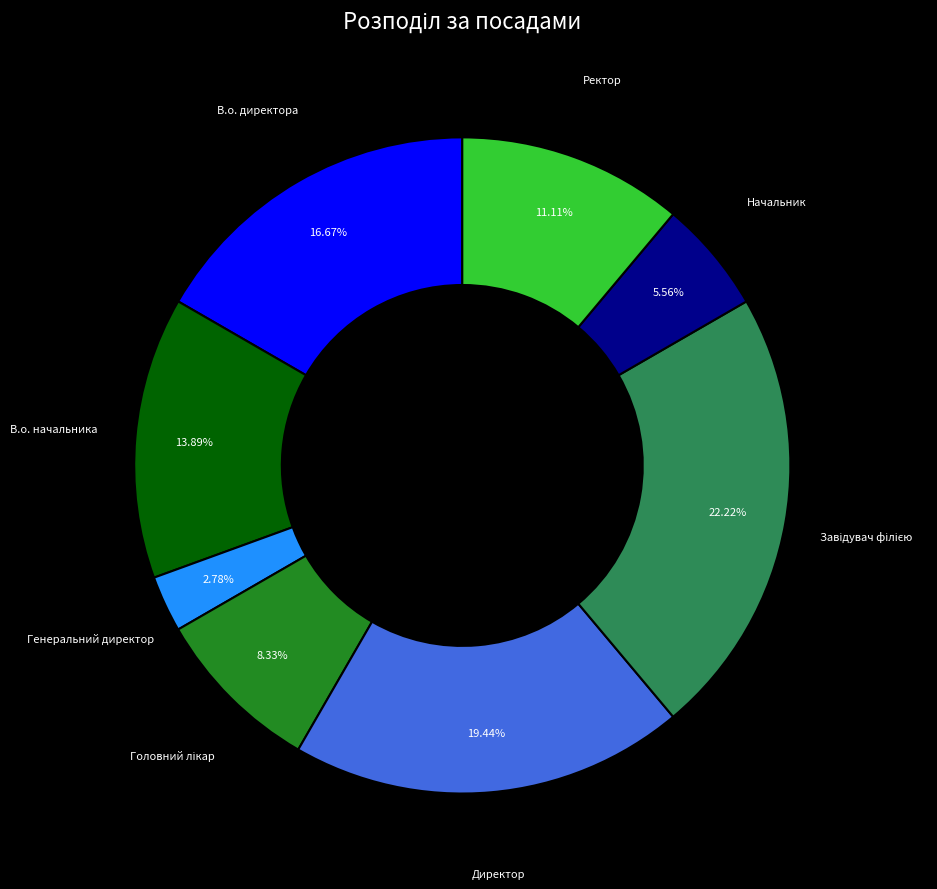

Is there a majority slice in this chart?

No